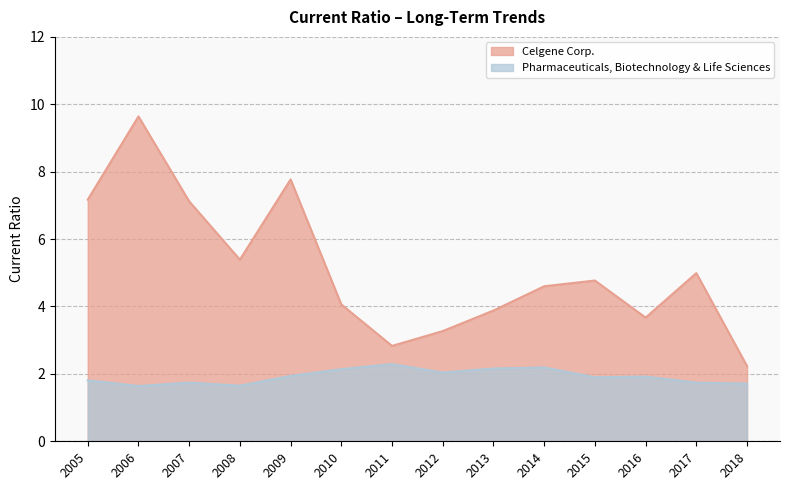

What is the lowest value of the Pharmaceuticals, Biotechnology & Life Sciences series?

1.6